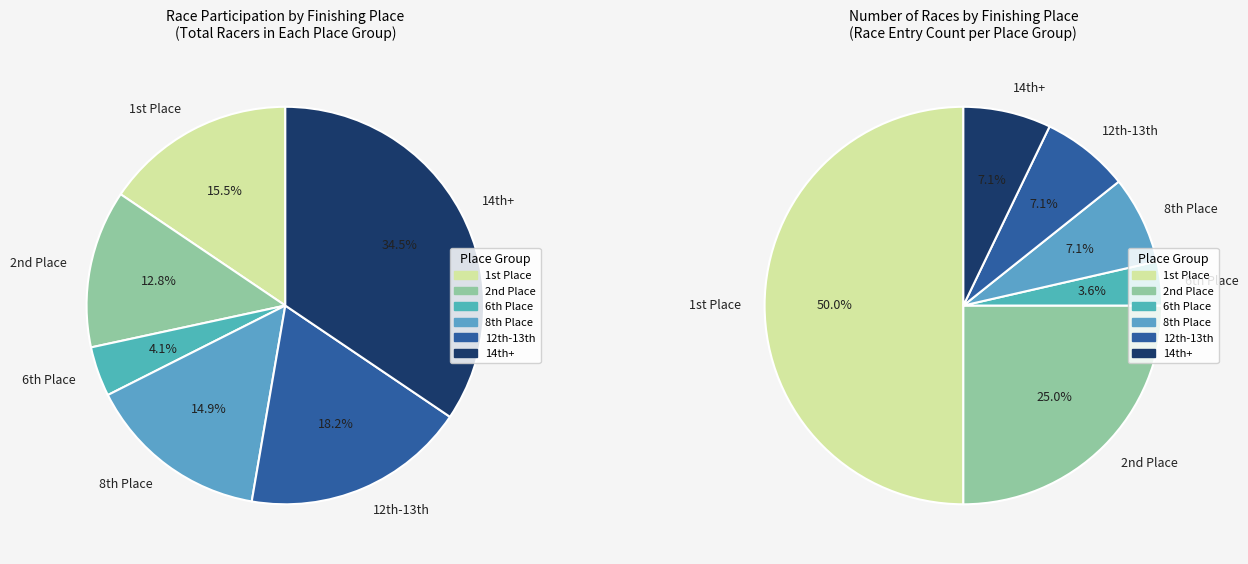

Which category has the smallest portion of the pie?

Place 6